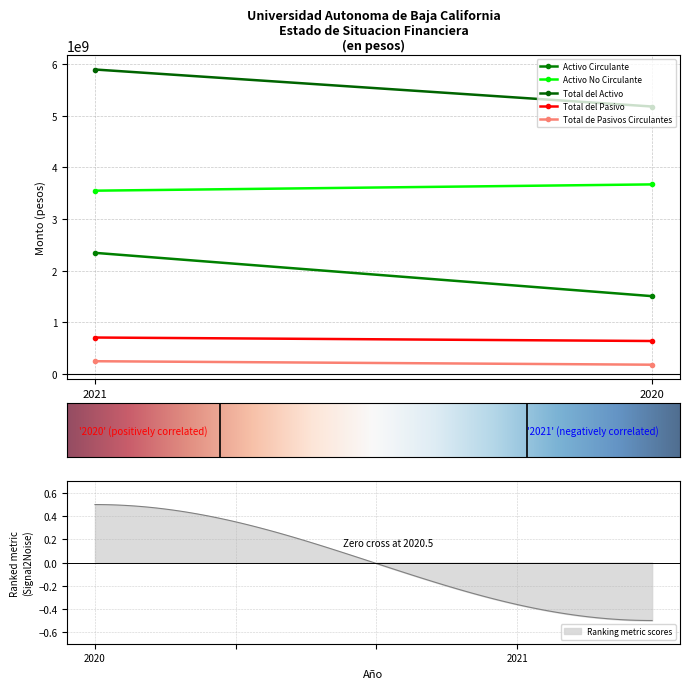

Which series changed the most between 2021 and 2020?

Activo Circulante